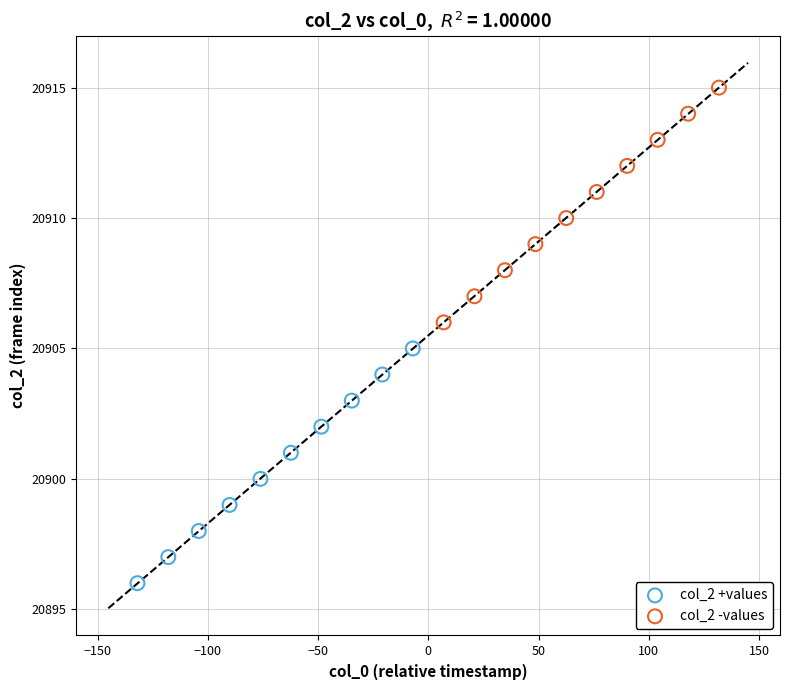

What are all the series names shown in the legend?

col_2 +values, col_2 -values